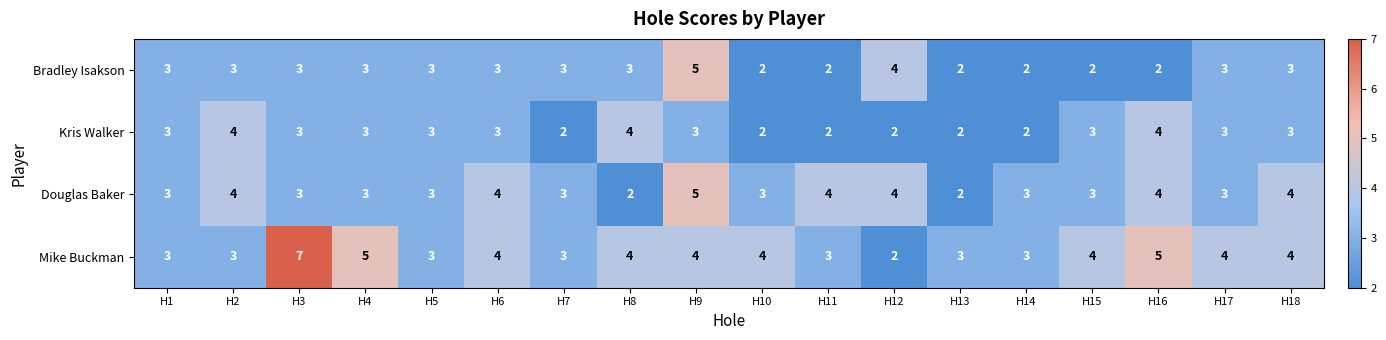

What is the difference between the maximum and minimum values in the Douglas Baker series?

3